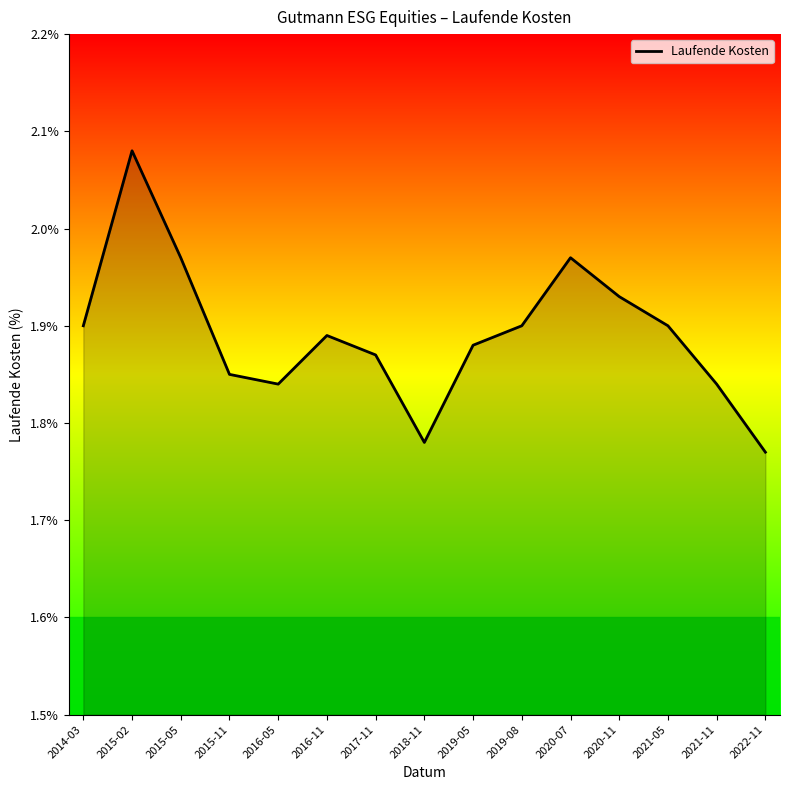

Is it true that the value at 2014-03 is 1.1?

False